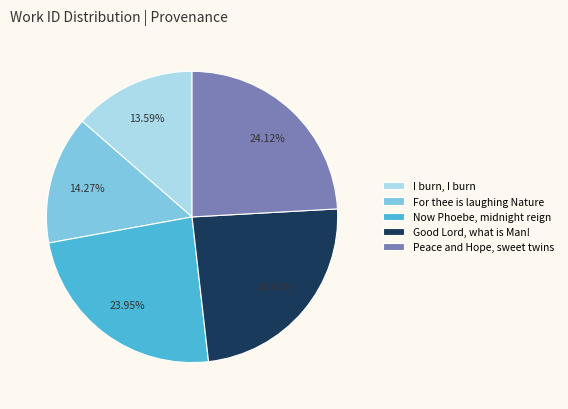

Rank the categories by value from lowest to highest.

I burn, I burn, For thee is laughing Nature, Now Phoebe, midnight reign, Good Lord, what is Man!, Peace and Hope, sweet twins